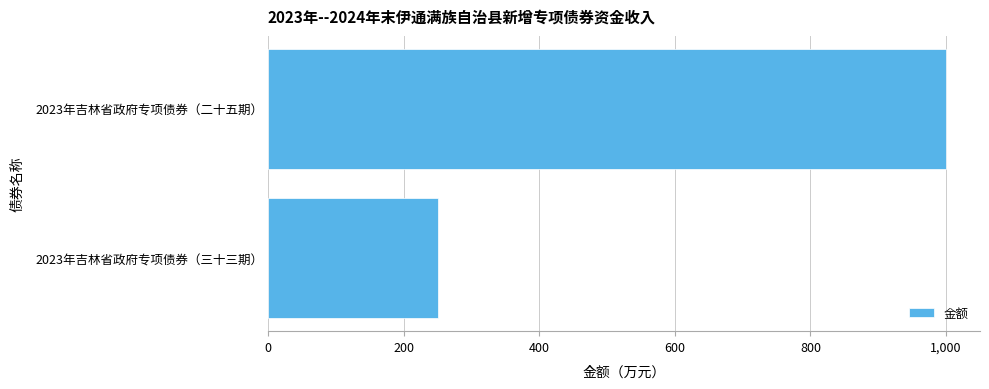

How many values are below 1000?

1